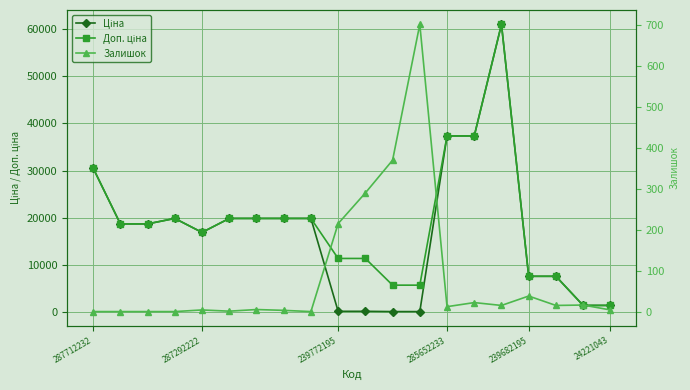

Rank the categories by Доп. ціна value from highest to lowest.

15, 13, 14, 287712232, 285652233, 24221043, 6, 7, 8, 287292222, 239772195, 239682195, 9, 10, 16, 17, 11, 12, 18, 19